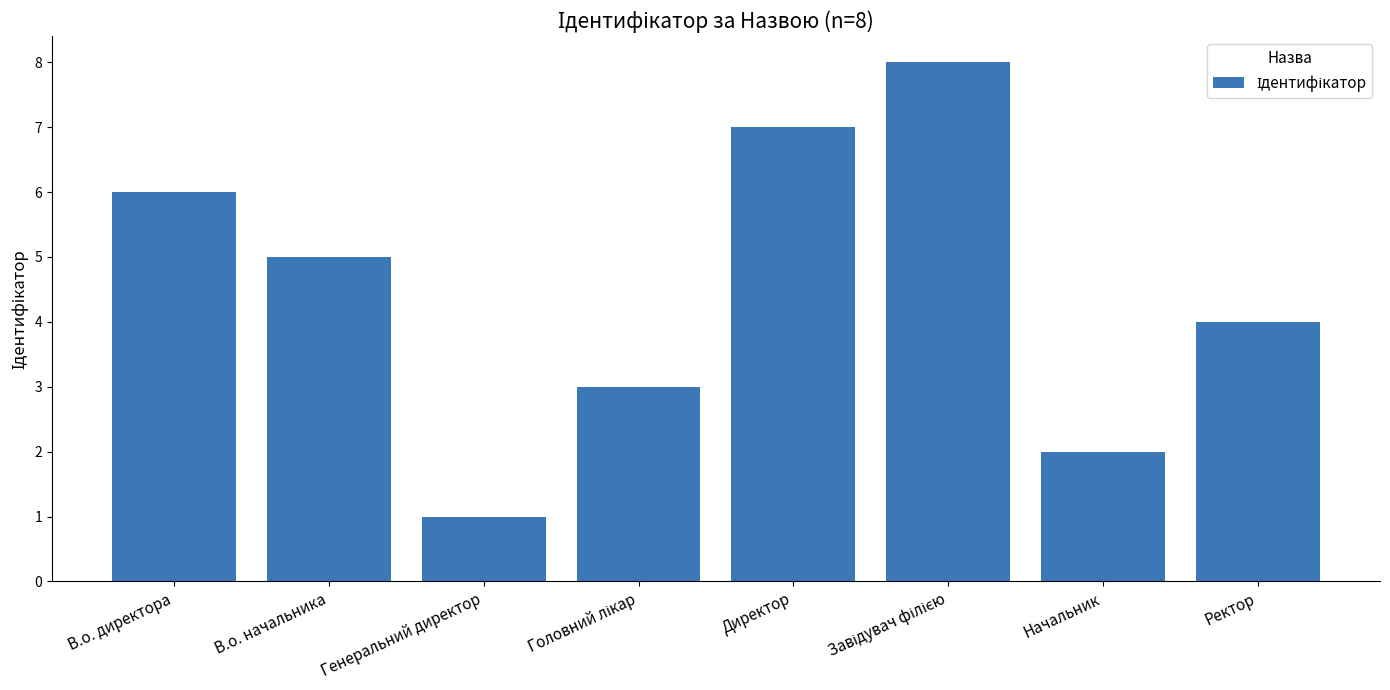

What is the change in value from Генеральний директор to Начальник?

+1